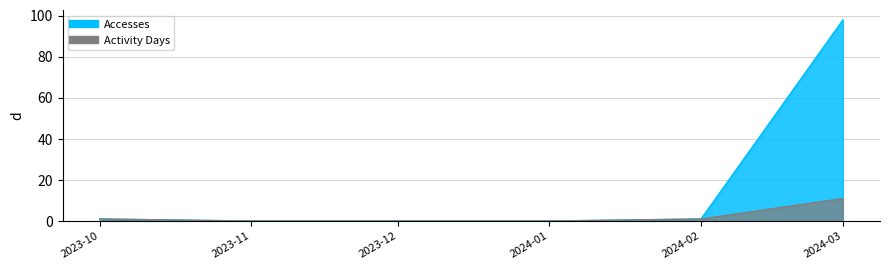

Which series has the largest range (max minus min)?

Accesses